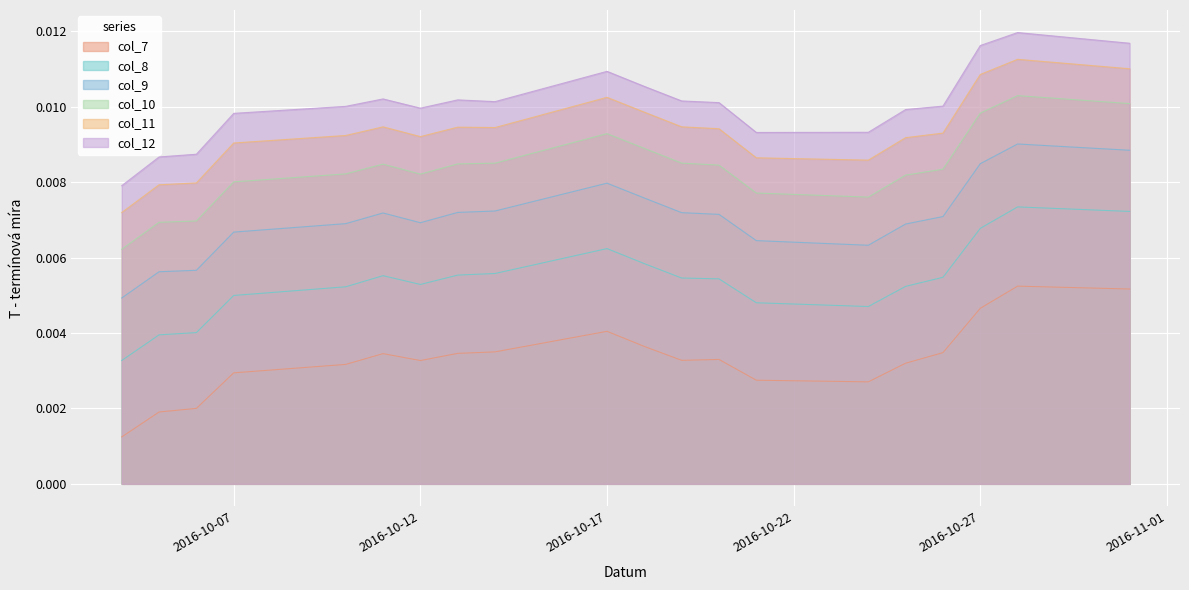

How many lines are shown in the chart?

6